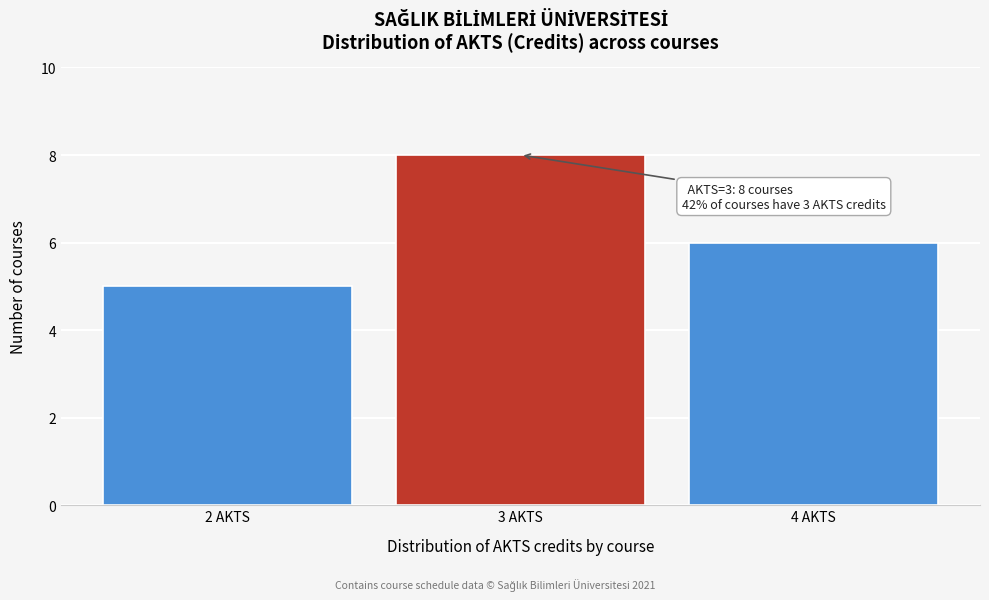

Which range on the x-axis has the tallest bar?

2.5 to 3.5